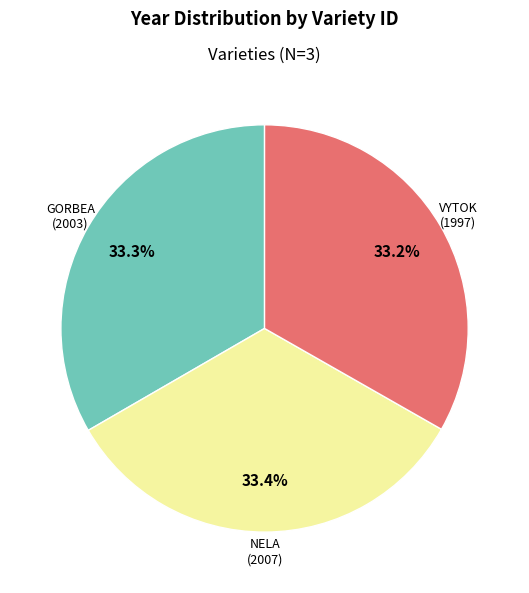

Is GORBEA (2003) the majority of the pie?

No